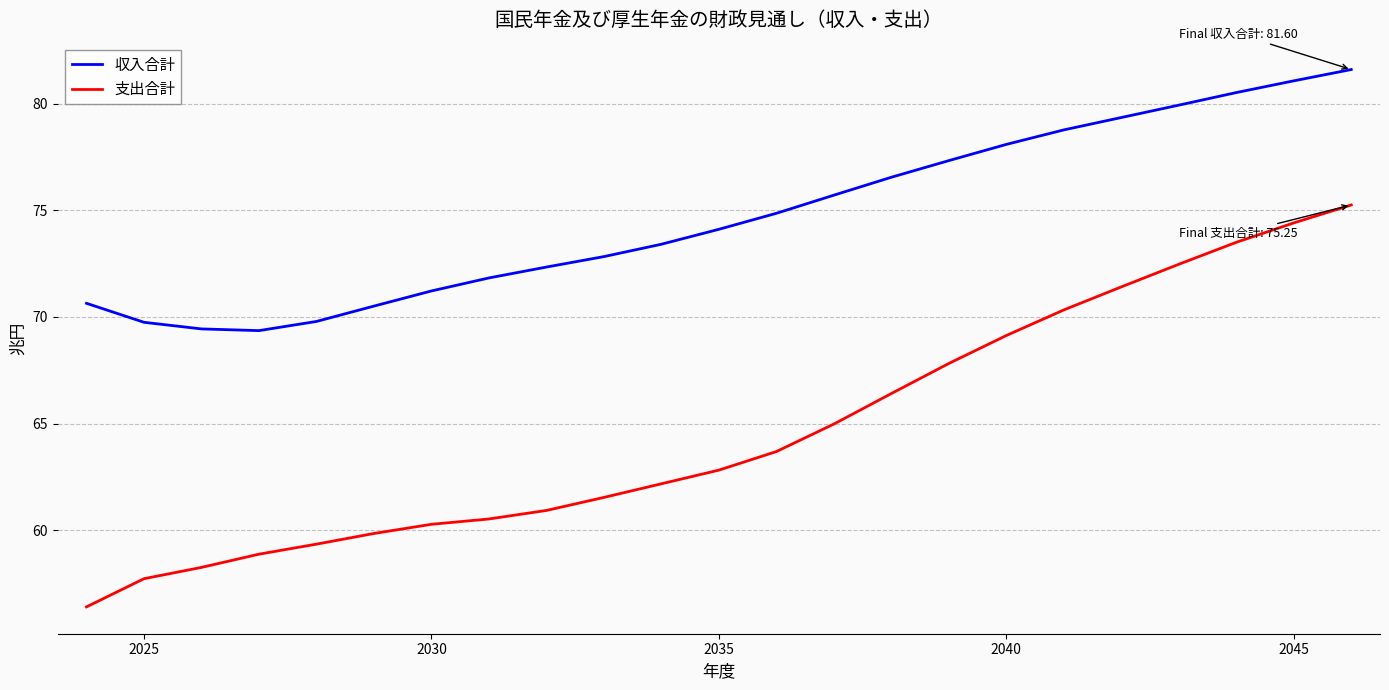

What is the greatest value displayed?

81.6